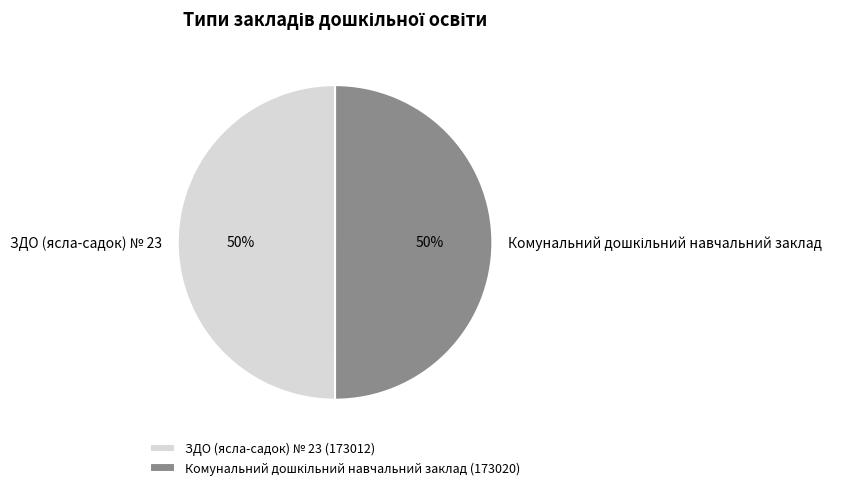

What percentage is the ЗДО (ясла-садок) № 23 slice, to the nearest percent?

50%